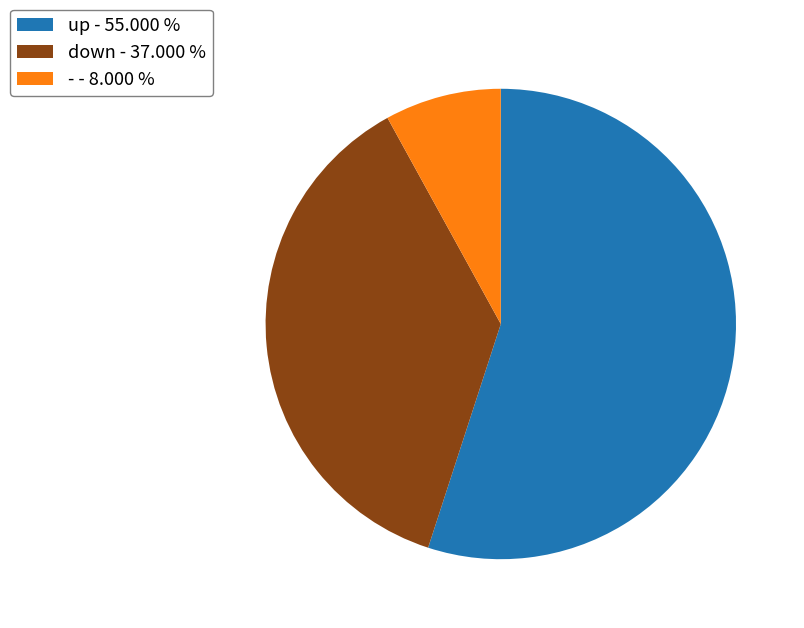

Which has a higher value, - - 8.000 % or up - 55.000 %?

up - 55.000 %